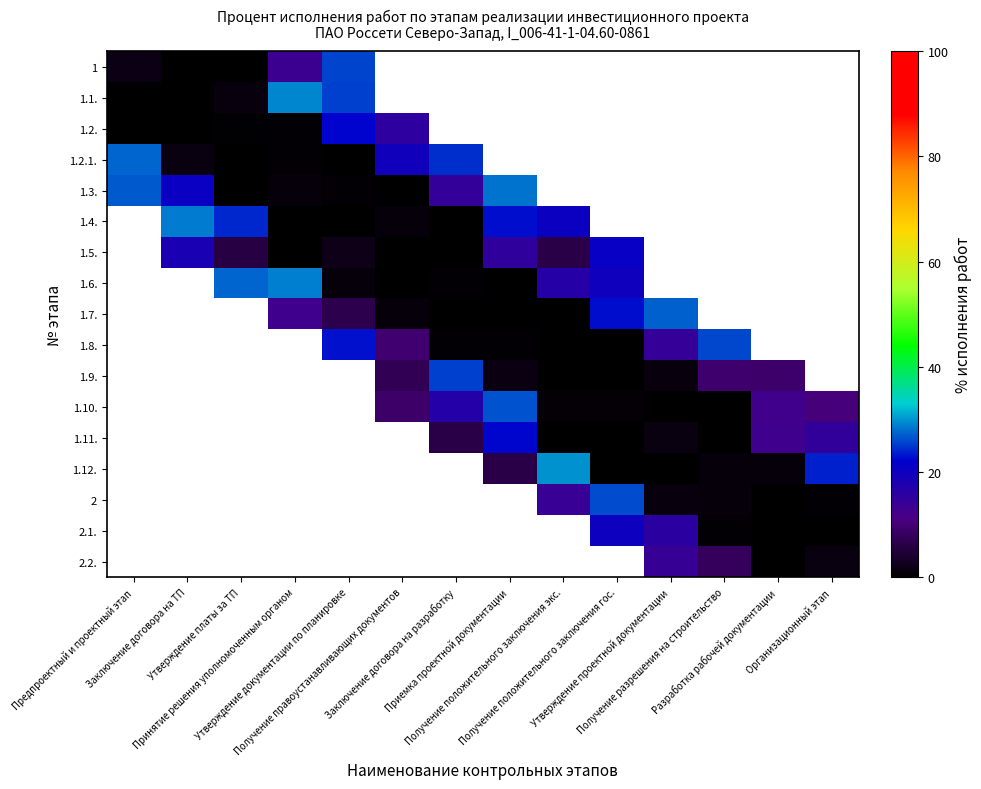

At which label does row_1 reach its peak?

Принятие решения уполномоченным органом